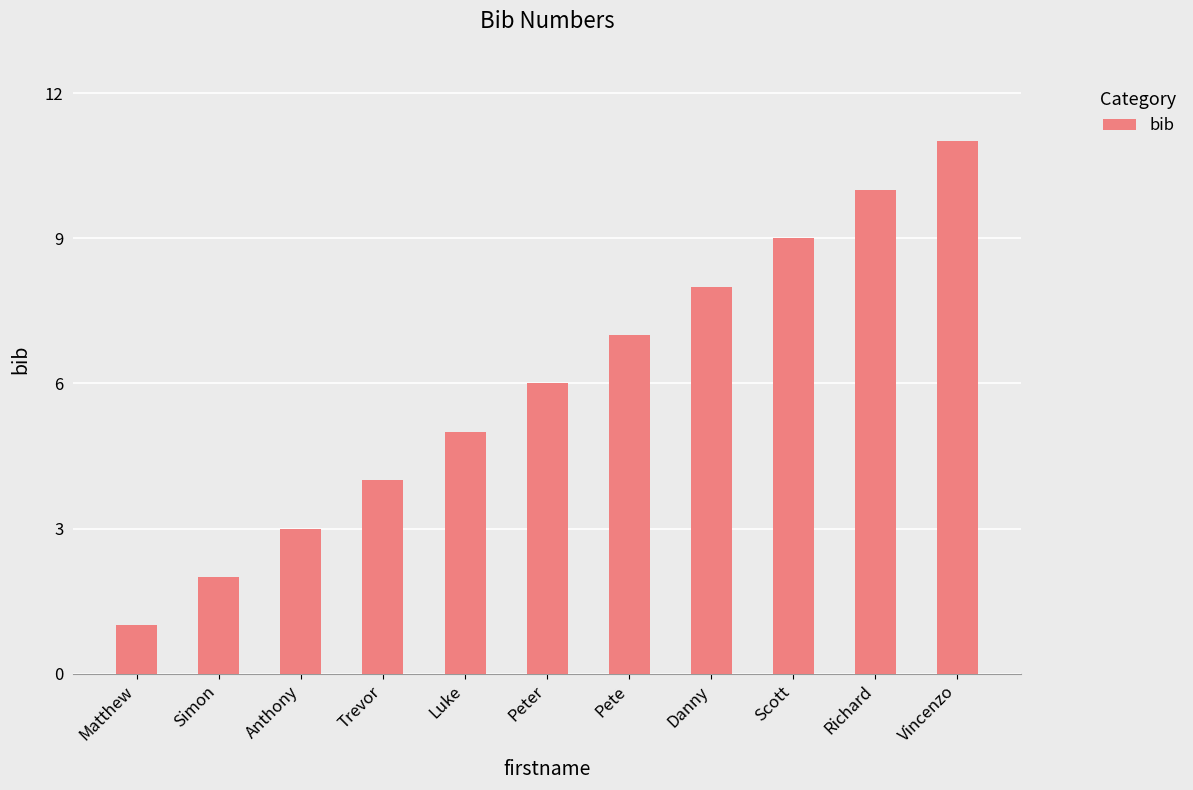

What value does the data have at Peter?

6